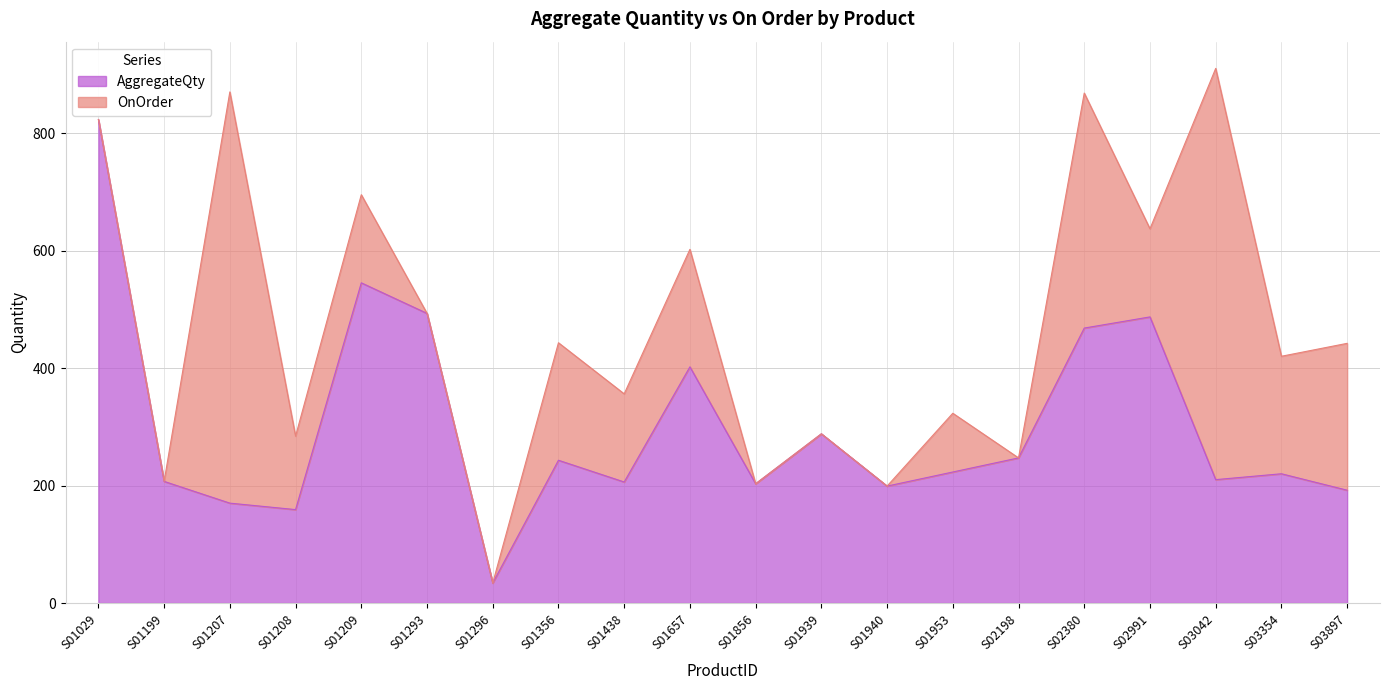

Does the chart display data point markers on the line(s)?

No